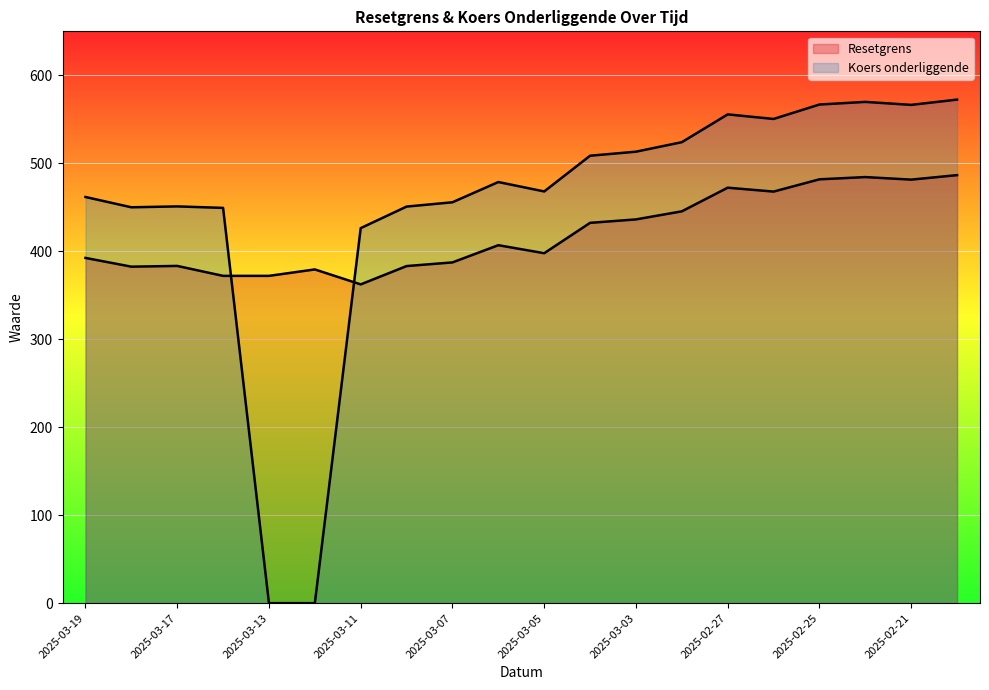

Reading left to right, extract all data points from this chart.

Resetgrens: 2025-03-19=392.4	2025-03-18=382.5	2025-03-17=383.4	2025-03-14=372.0	2025-03-13=372.0	2025-03-12=379.4	2025-03-11=362.4	2025-03-10=383.2	2025-03-07=387.3	2025-03-06=406.9	2025-03-05=397.8	2025-03-04=432.3	2025-03-03=436.2	2025-02-28=445.4	2025-02-27=472.3	2025-02-26=467.8	2025-02-25=481.8	2025-02-24=484.3	2025-02-21=481.4	2025-02-20=486.5
Koers onderliggende: 2025-03-19=461.7	2025-03-18=450.0	2025-03-17=451.0	2025-03-14=449.3	2025-03-13=0.0	2025-03-12=0.0	2025-03-11=426.3	2025-03-10=450.8	2025-03-07=455.7	2025-03-06=478.7	2025-03-05=468.0	2025-03-04=508.6	2025-03-03=513.2	2025-02-28=524.0	2025-02-27=555.6	2025-02-26=550.4	2025-02-25=566.8	2025-02-24=569.8	2025-02-21=566.4	2025-02-20=572.4